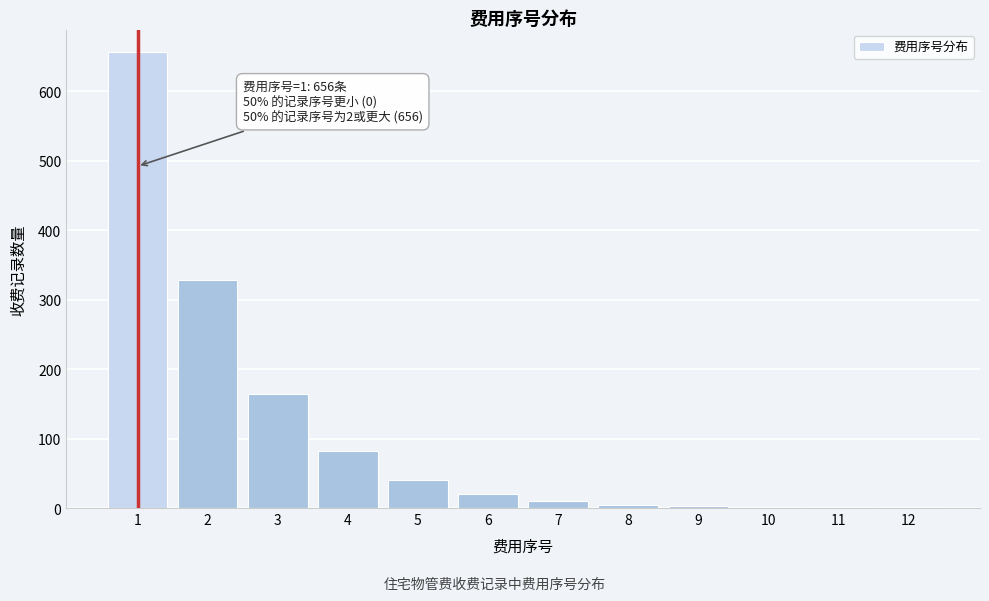

The value at 4 is 21. True or false?

False